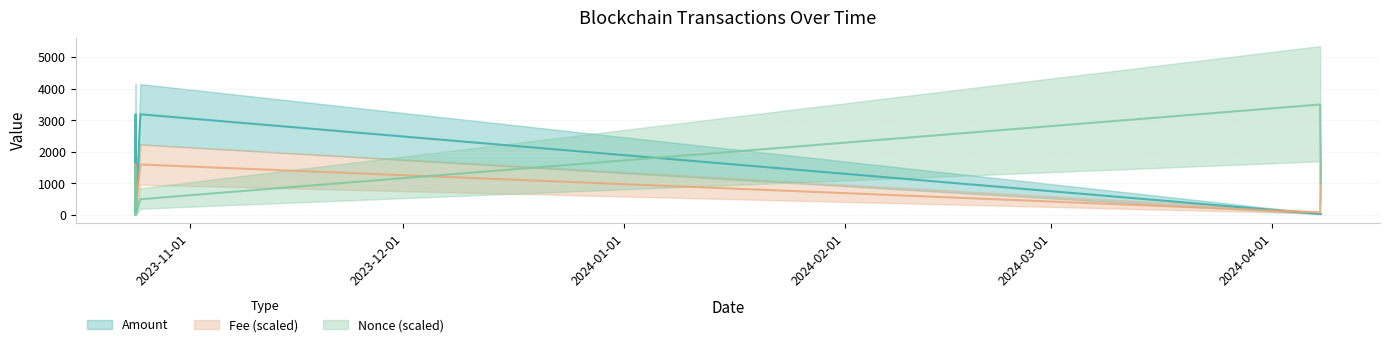

How many series are shown in this chart?

3